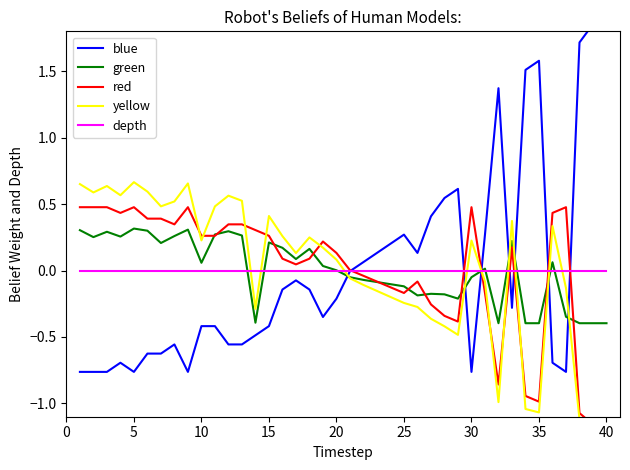

At which category does the chart reach its peak across all series?

40